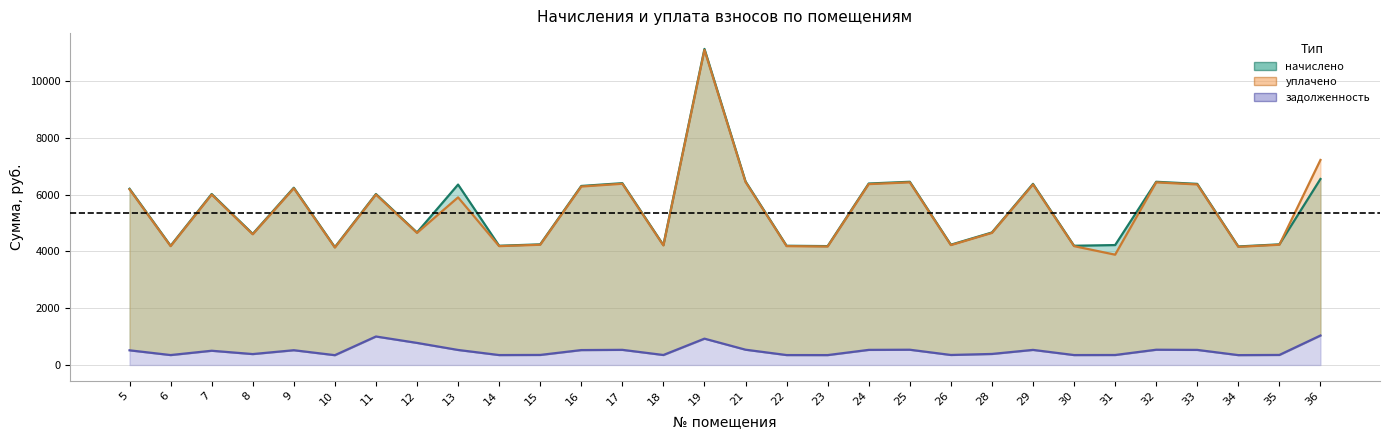

True or false: начислено has more than 1 points higher than both neighbors.

True